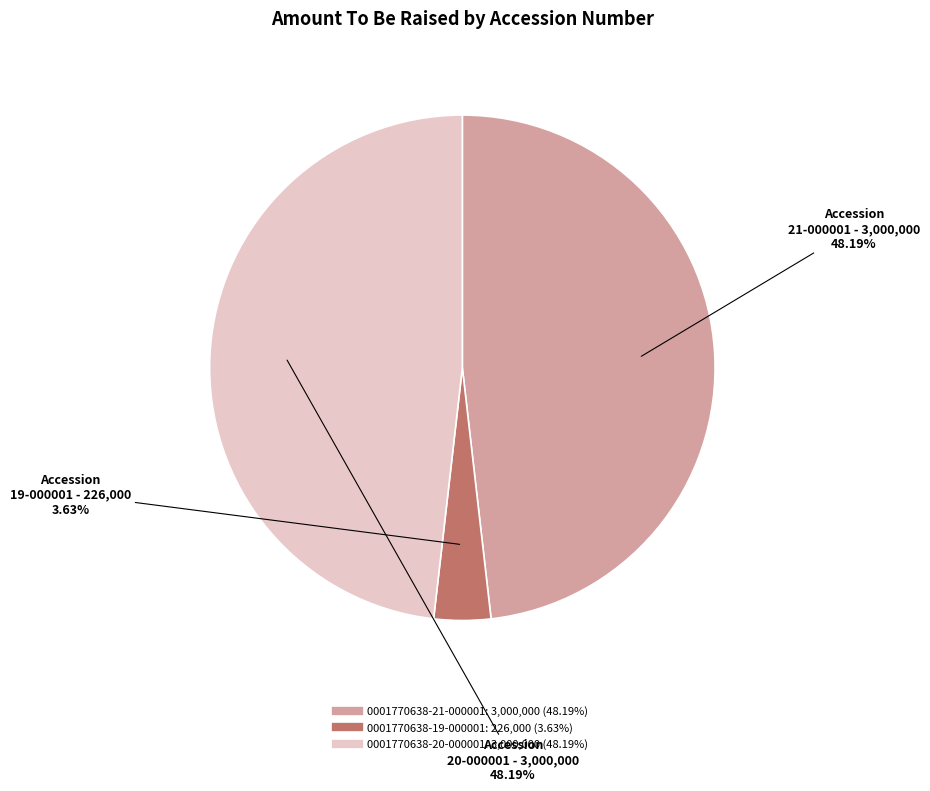

Approximately how many times larger is the value at 0001770638-21-000001 compared to 0001770638-19-000001?

13.3